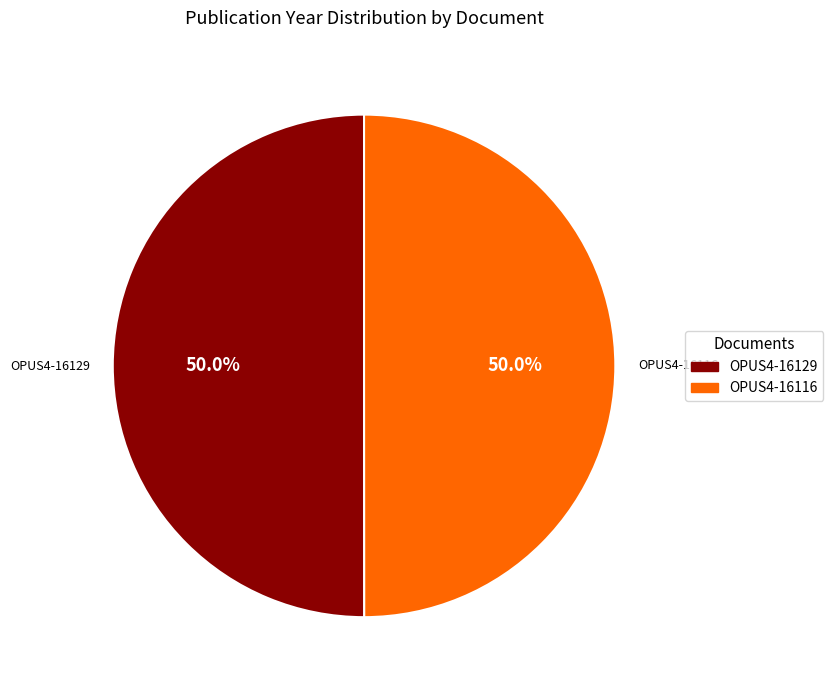

To the nearest percent, what percentage of the pie is OPUS4-16129?

50%